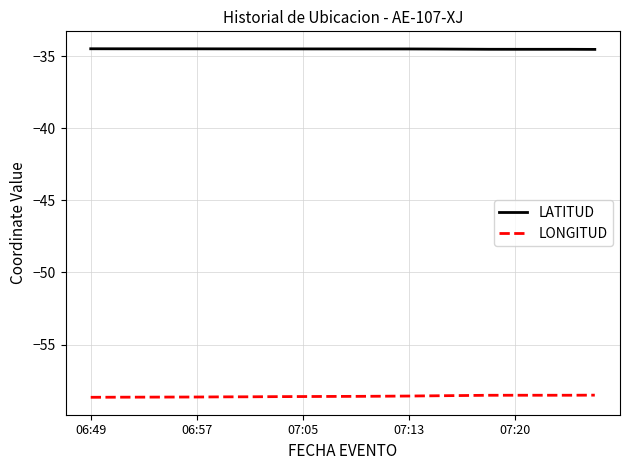

What is the maximum value shown in the chart?

-34.5